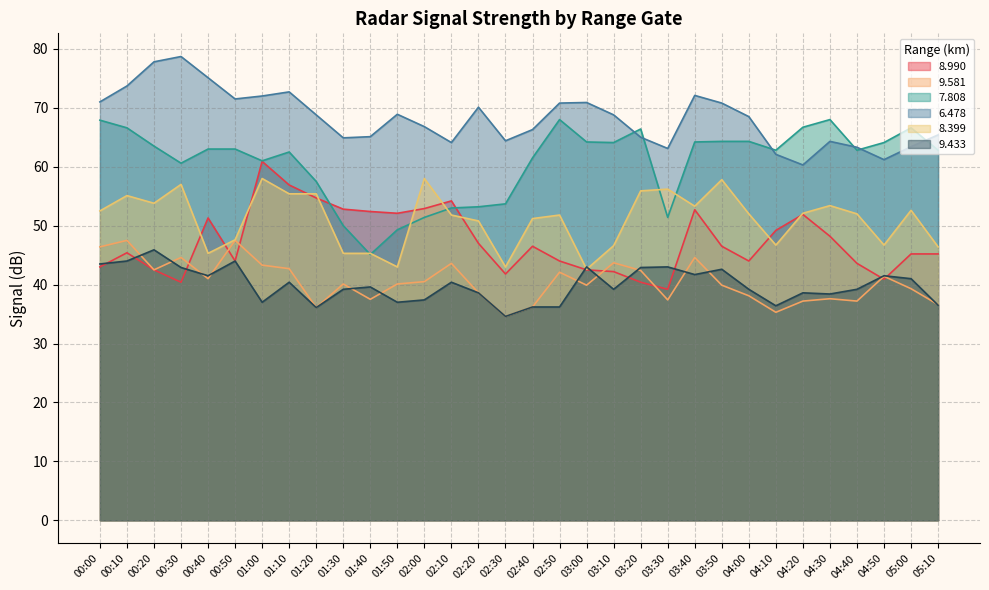

Between 01:30 and 03:50, which is larger?

01:30